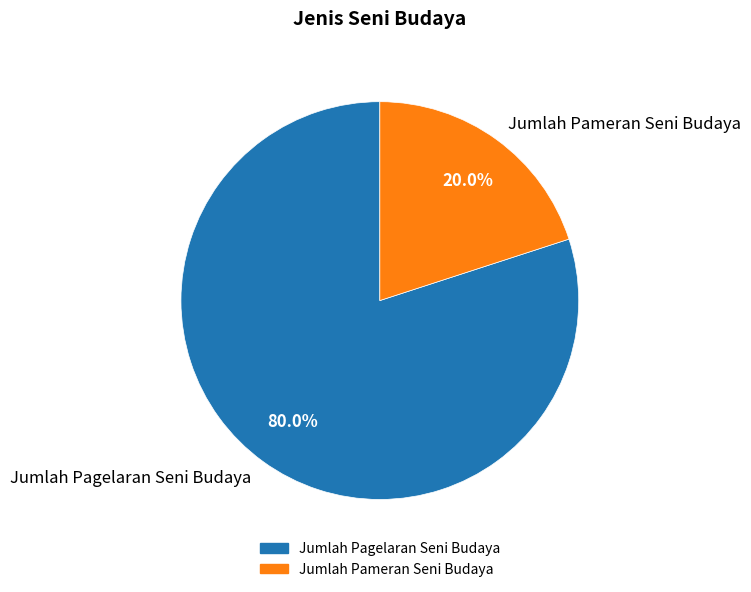

To the nearest percent, what portion does Jumlah Pagelaran Seni Budaya represent?

80%